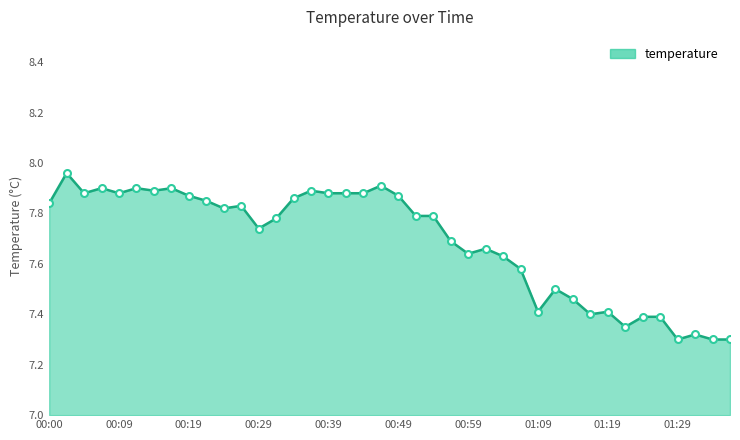

What is the difference between the maximum and minimum values?

0.7